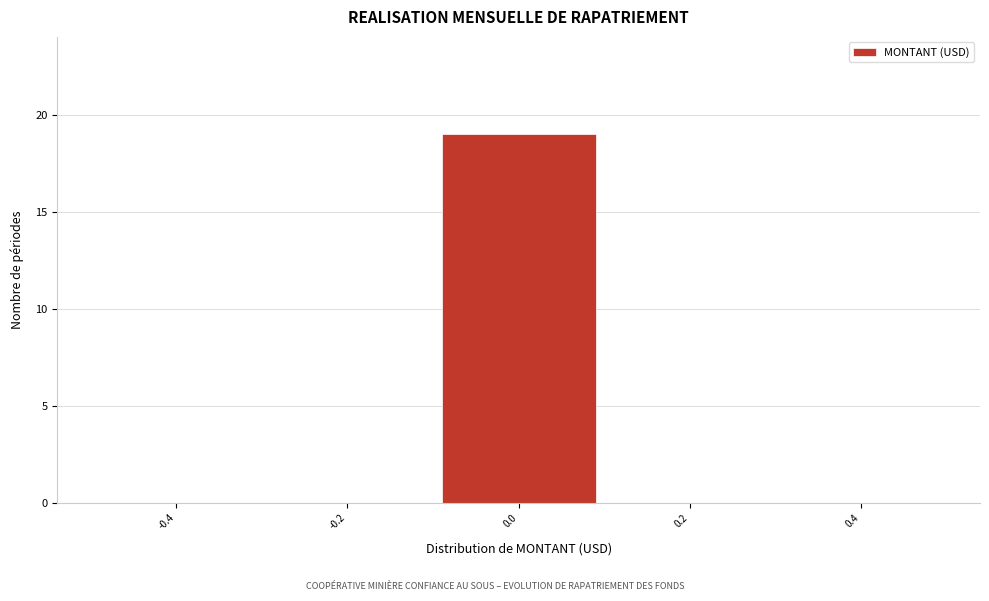

Reading left to right, transcribe this chart: for each bar, give the range it covers on the x-axis and its height. The values are not printed on the chart, so give them approximately, as read against the axis.

-0.5 to -0.3: 0
-0.3 to -0.1: 0
-0.1 to 0.1: 19
0.1 to 0.3: 0
0.3 to 0.5: 0